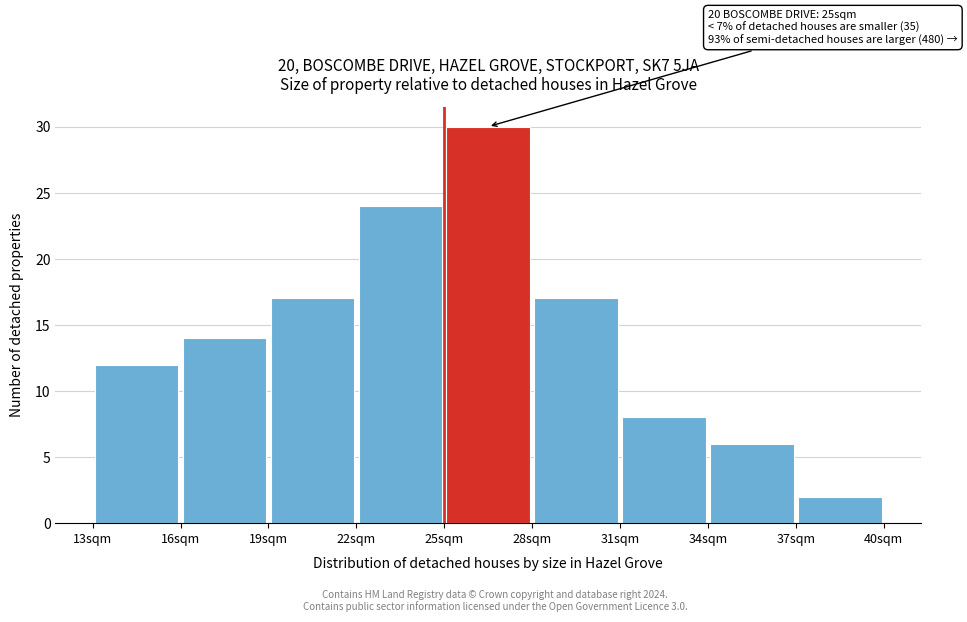

Over which range of the x-axis is the bar tallest?

25 to 28